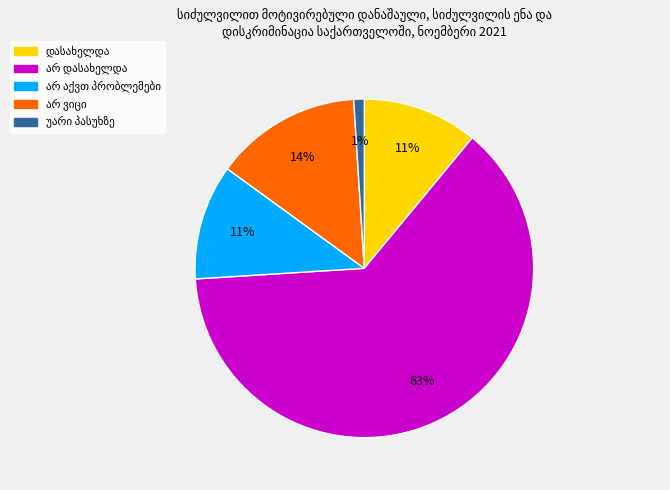

Does any single category account for the majority?

Yes